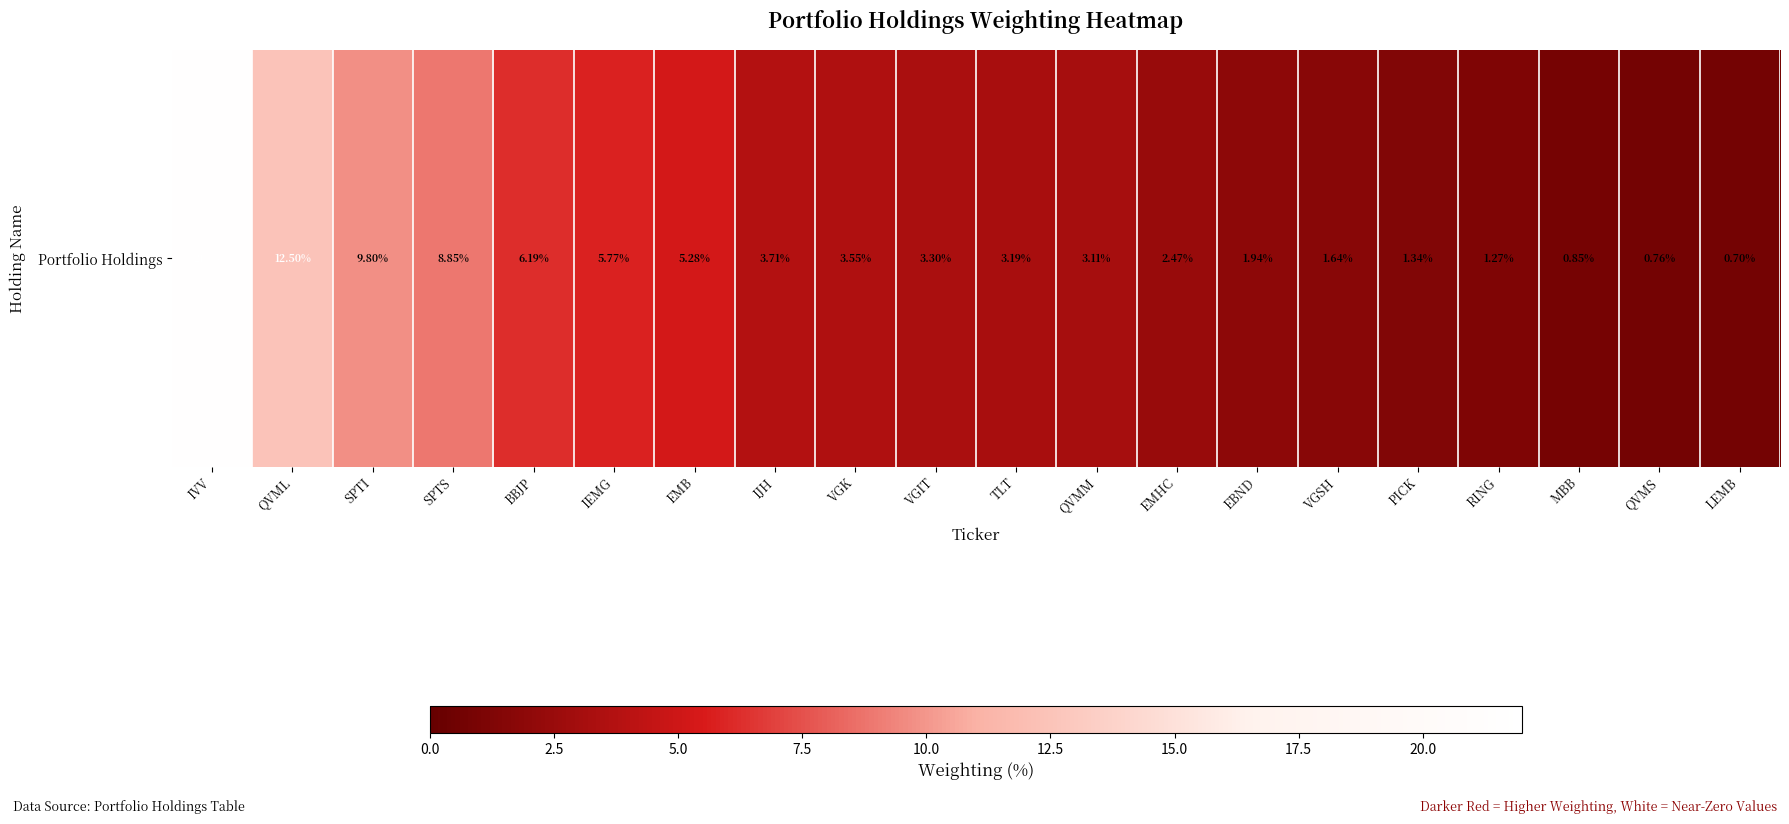

What is the ratio of the value at EMB to the value at EMHC?

2.1